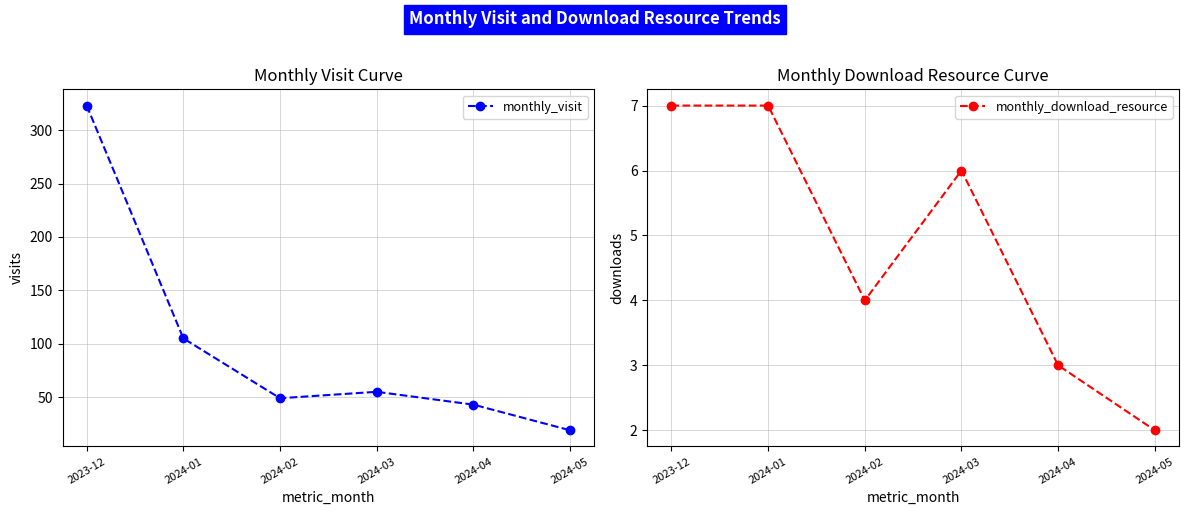

The value of monthly_download_resource at 2024-01 is 7. True or false?

True